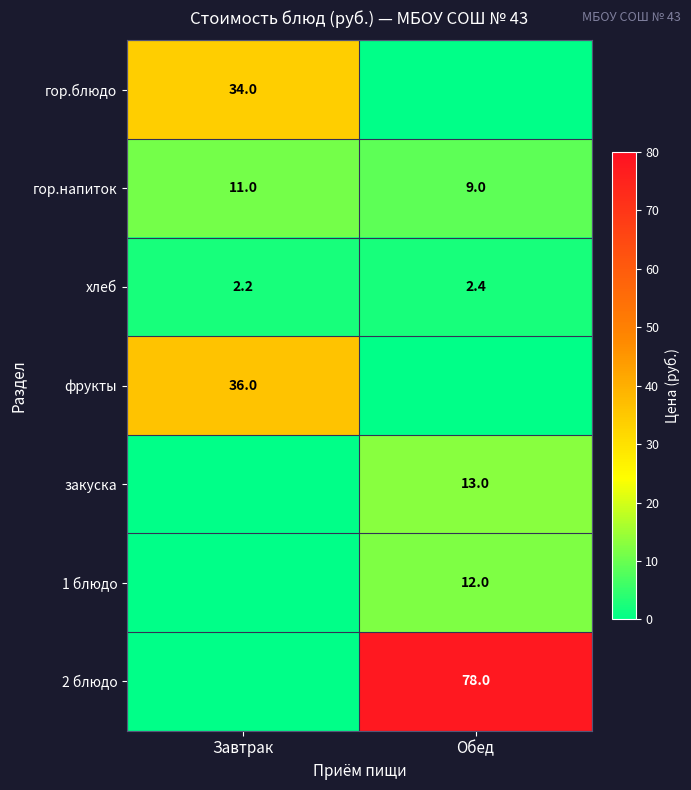

What is the difference between the highest and lowest values at Завтрак?

36.0